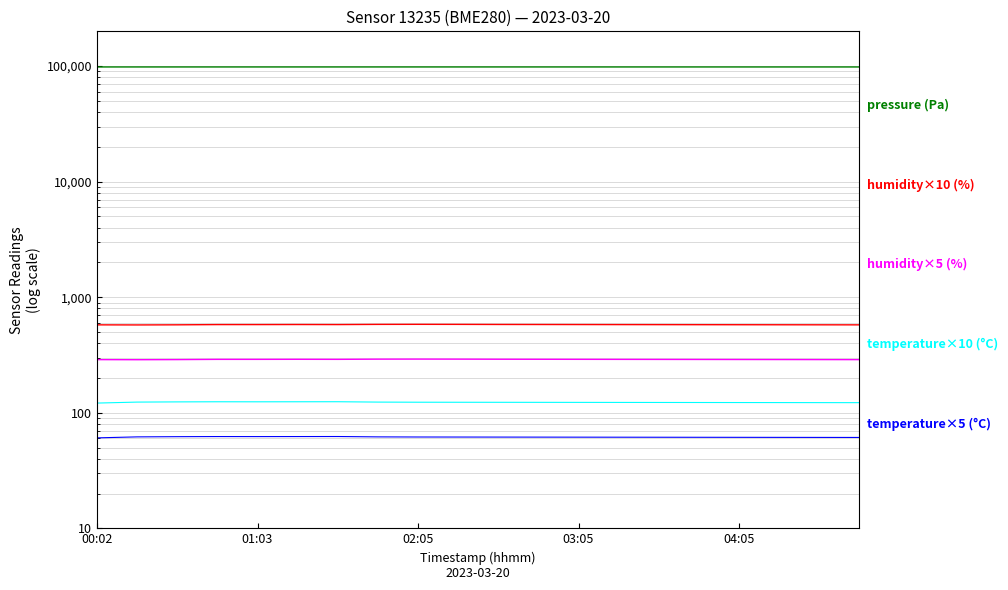

How many data points in humidity×5 (%) are less than 289?

6